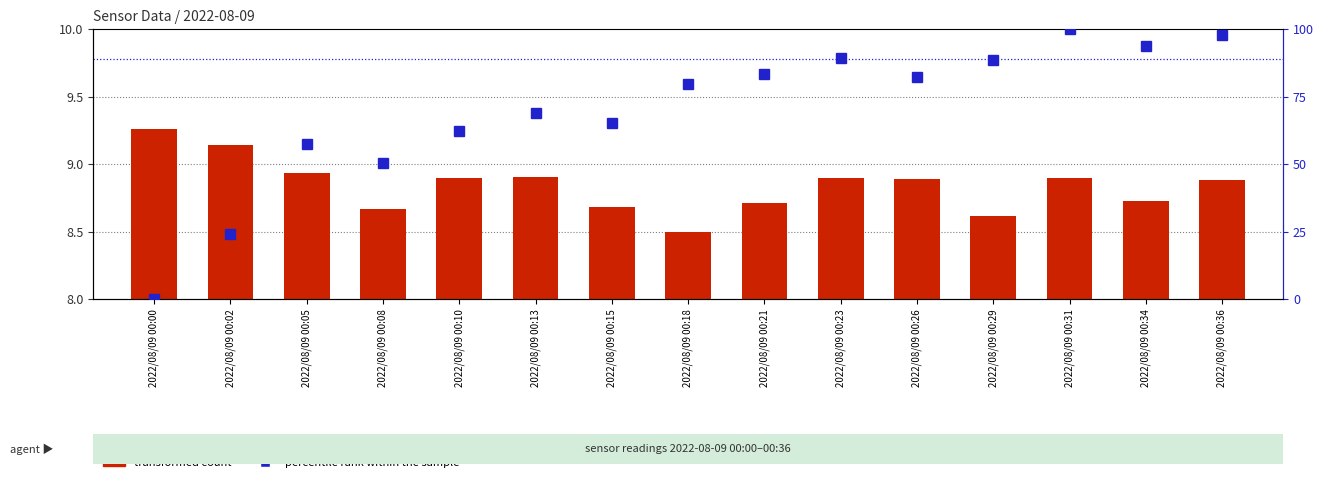

Which series has the largest range (max minus min)?

percentile rank within the sample